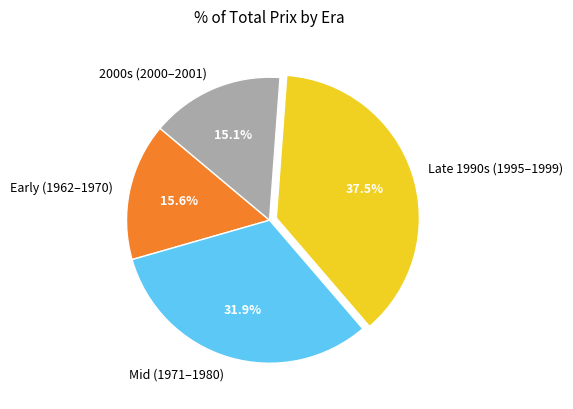

Which category has the biggest portion of the pie?

Late 1990s (1995–1999)